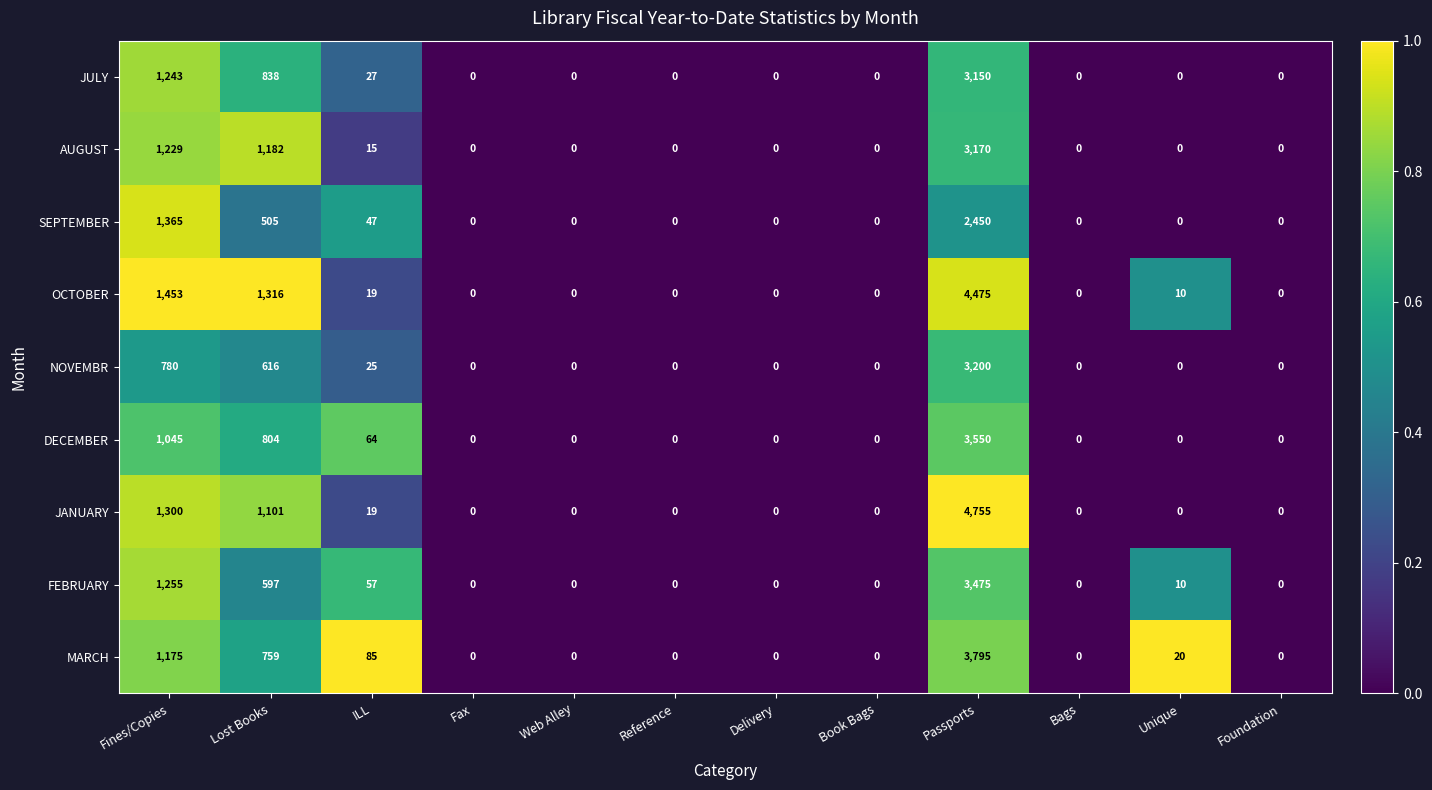

What is the maximum value for JULY?

3150